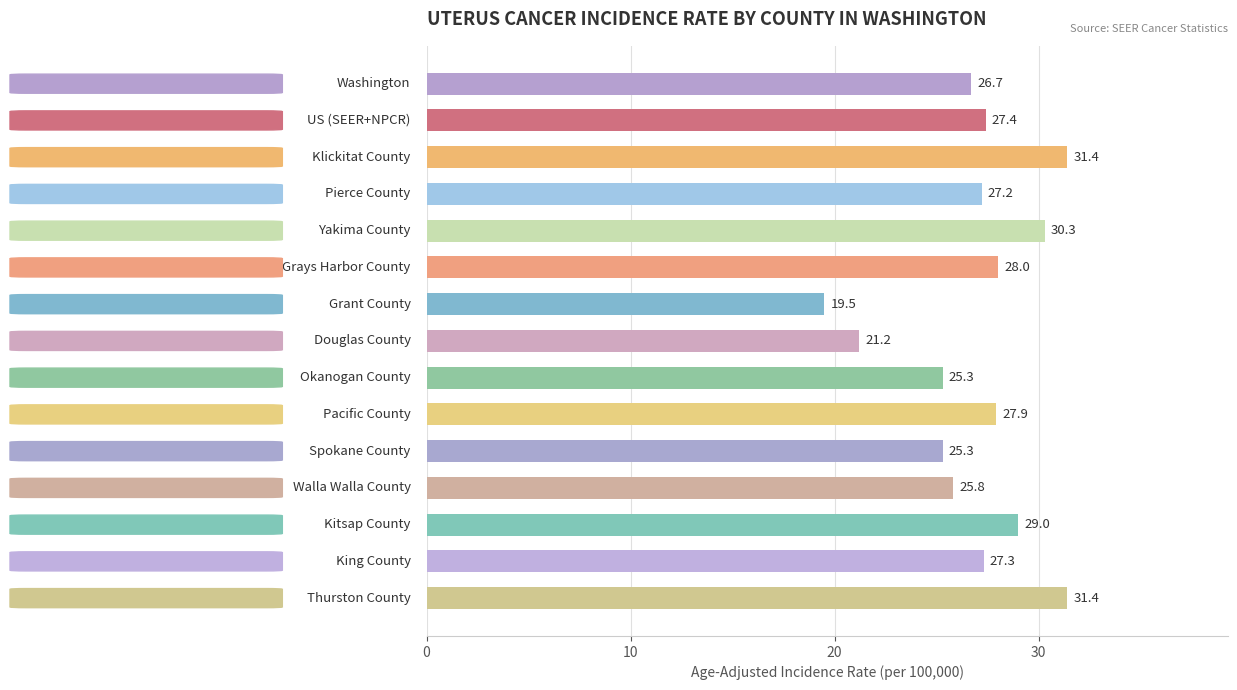

What is the value of the 5th bar from the top?

30.3